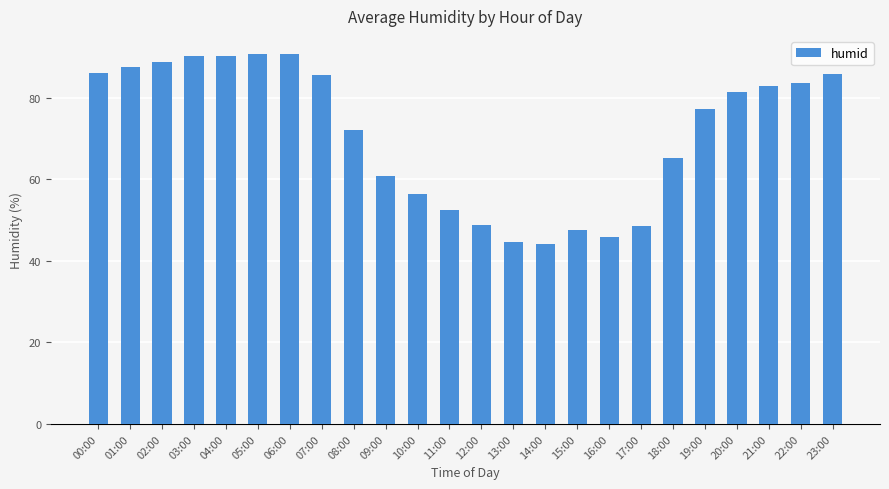

How many values are below 81?

12